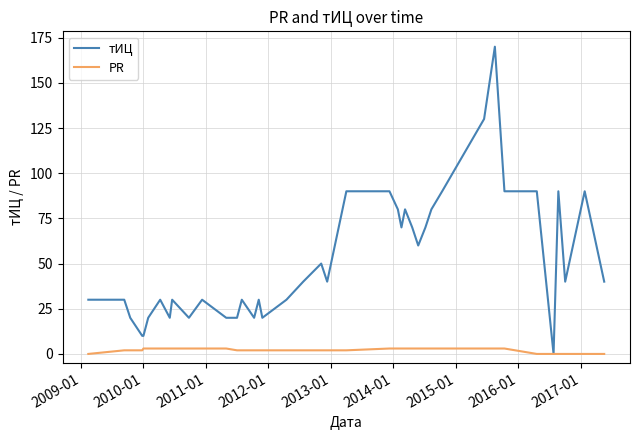

What is the maximum value shown in the chart?

170